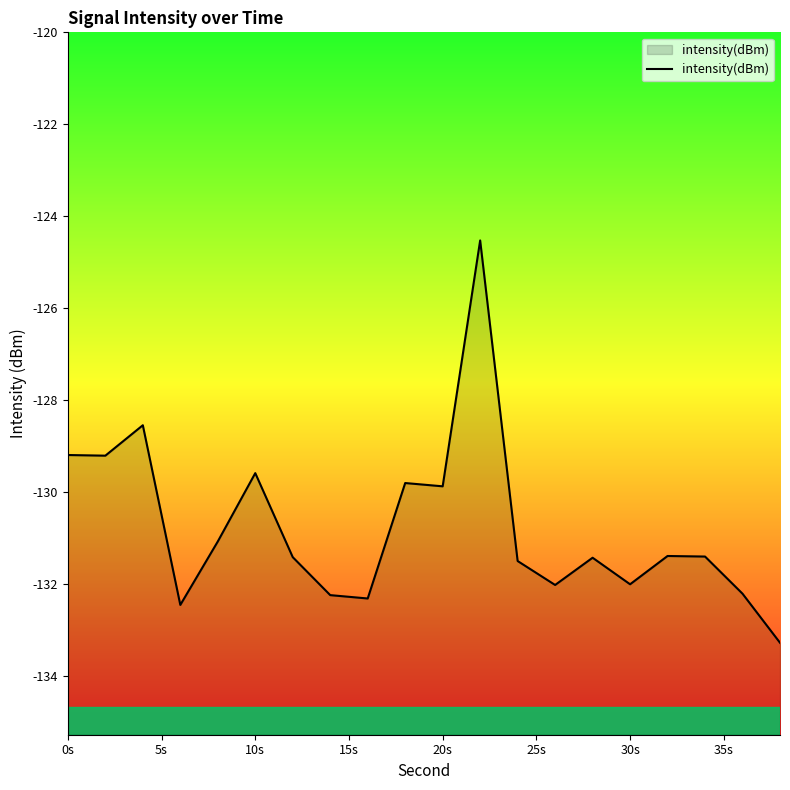

At which label does the data first exceed -131?

0s